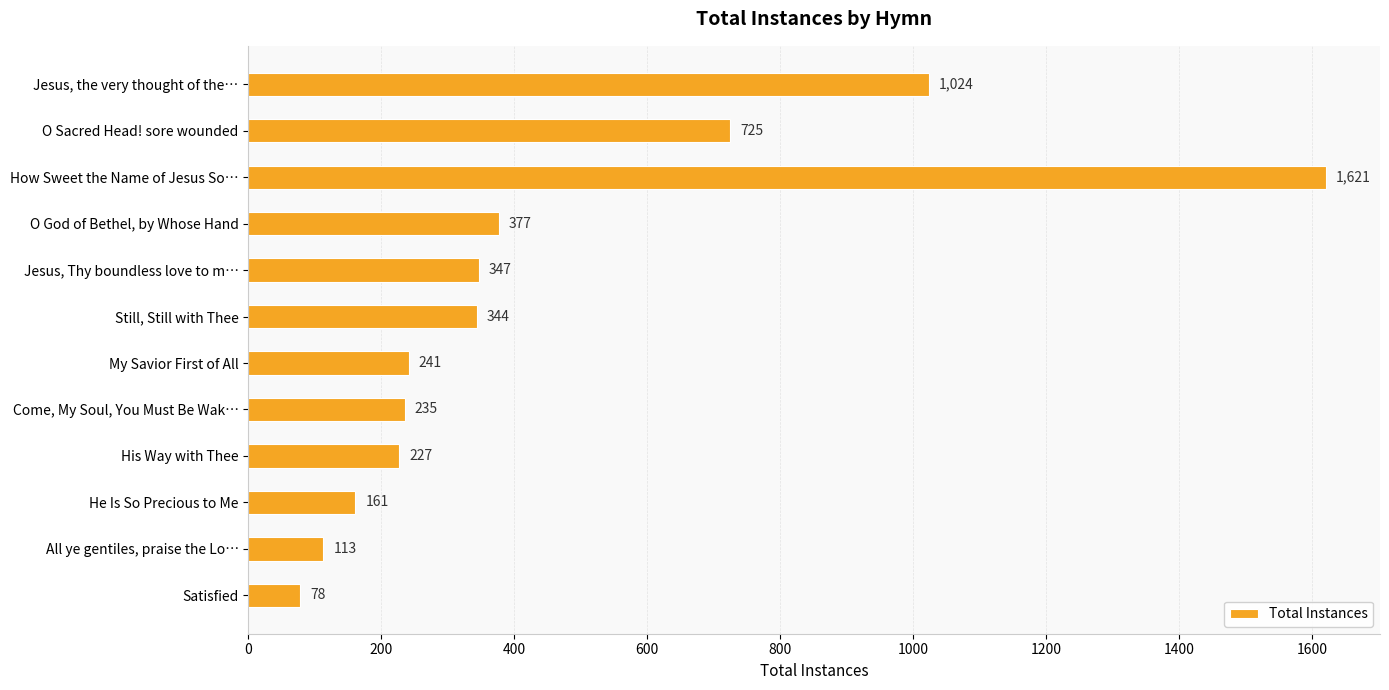

What is the change in value from How Sweet the Name of Jesus So… to My Savior First of All?

-1380